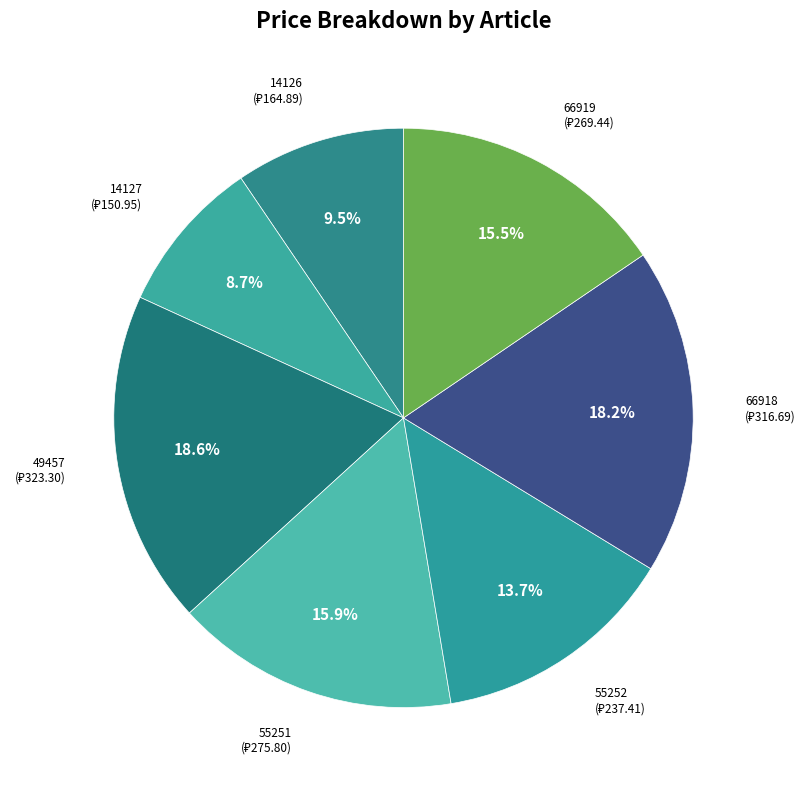

Approximately how many times larger is the value at 66919 compared to 66918?

0.9